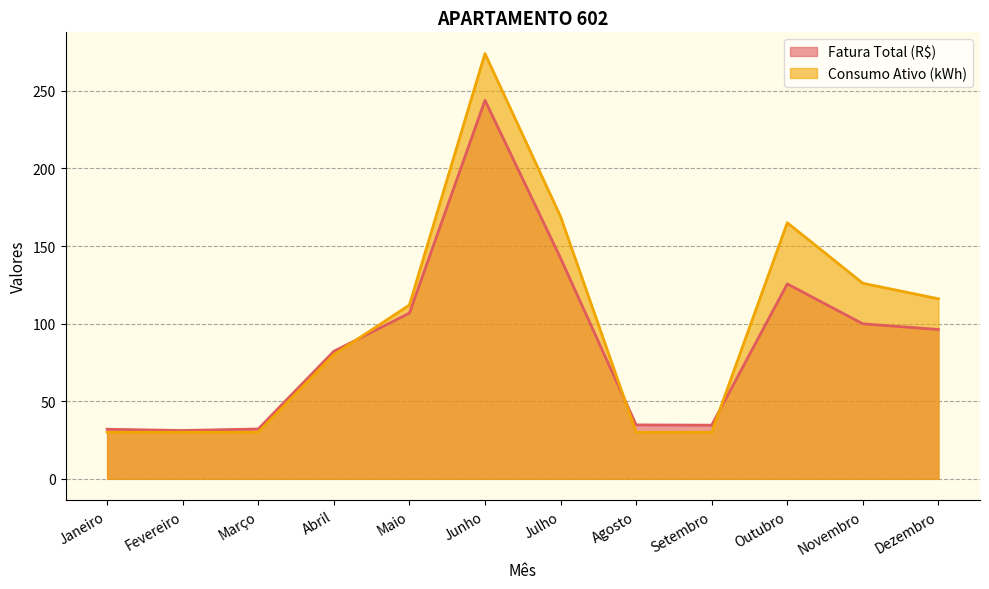

Rank the series by their average value, from lowest to highest.

Fatura Total (R$), Consumo Ativo (kWh)